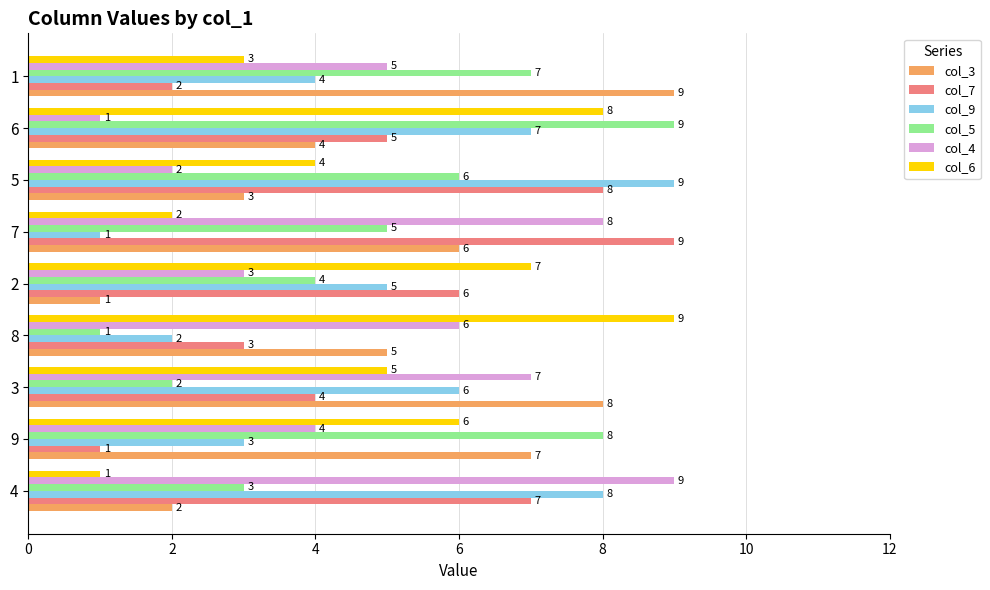

At 8, list the series in order from smallest to largest.

col_5, col_9, col_7, col_3, col_4, col_6